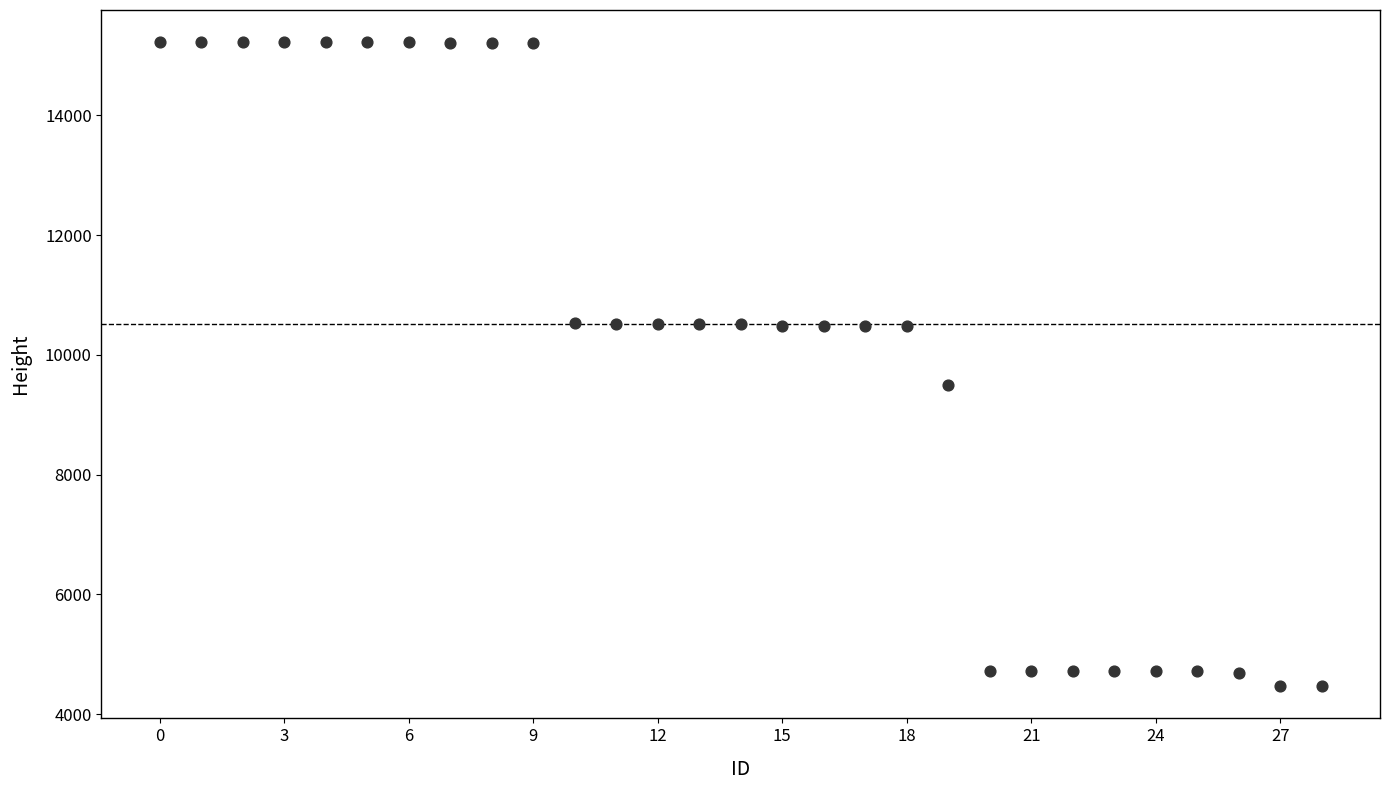

What Y value in the scatter plot is closest to 9845?

9493